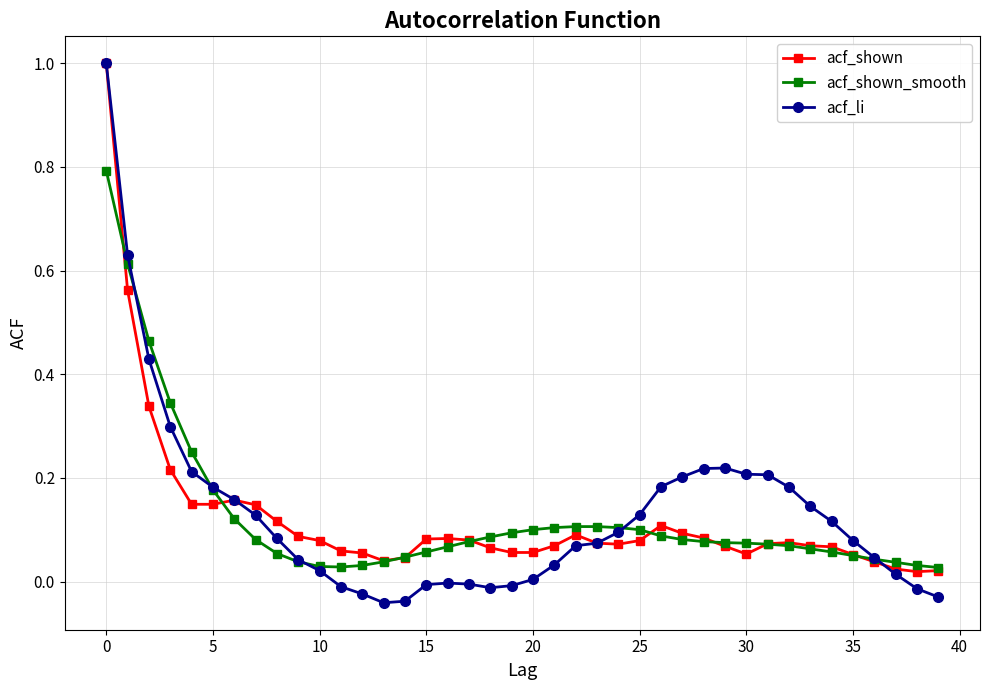

Which series has the widest spread of values?

acf_li